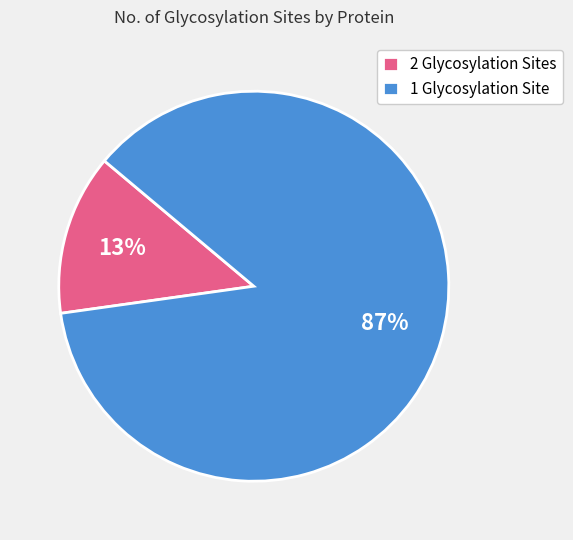

Between 1 Glycosylation Site and 2 Glycosylation Sites, which is larger?

1 Glycosylation Site